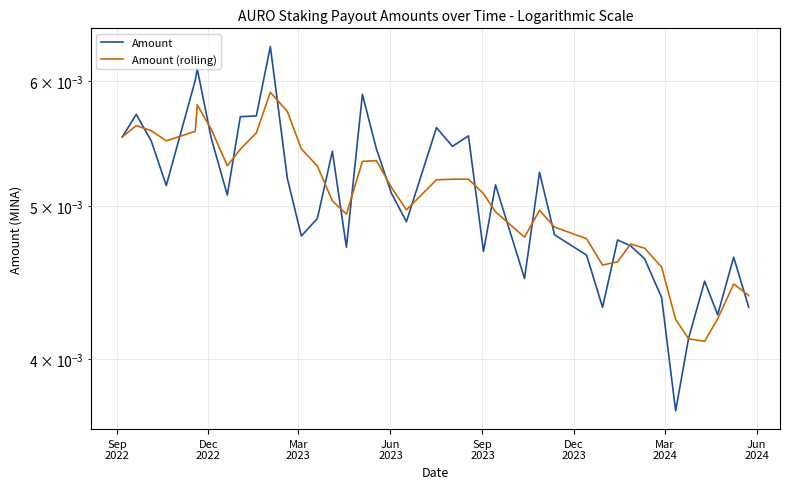

Is the value of Amount at 10 greater than the value of Amount (rolling) at 39?

Yes